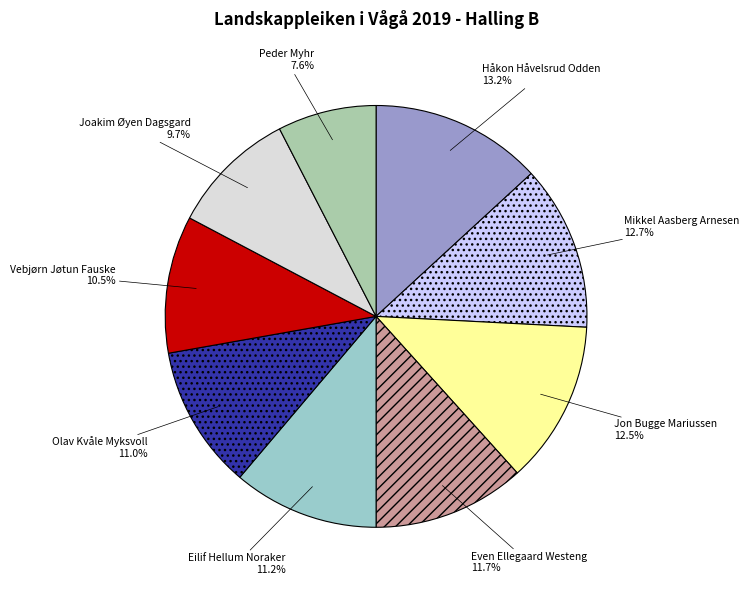

Is it true that Even Ellegaard Westeng is 12% of the pie?

True